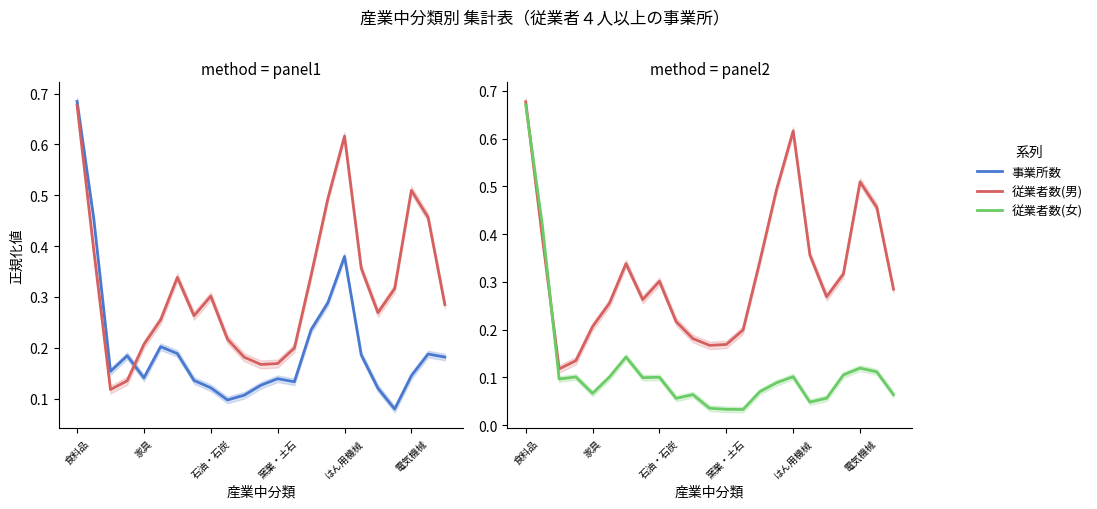

What position from the right is 21?

2